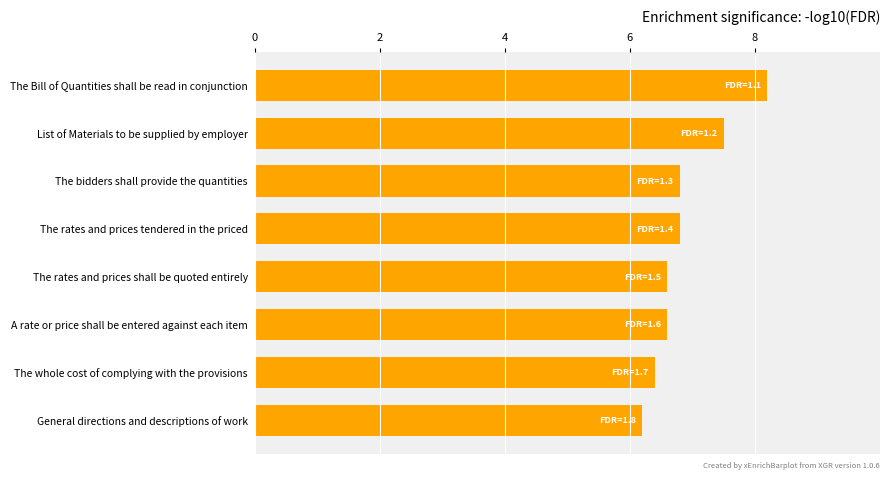

Which has a higher value, A rate or price shall be entered against each item or The bidders shall provide the quantities?

The bidders shall provide the quantities